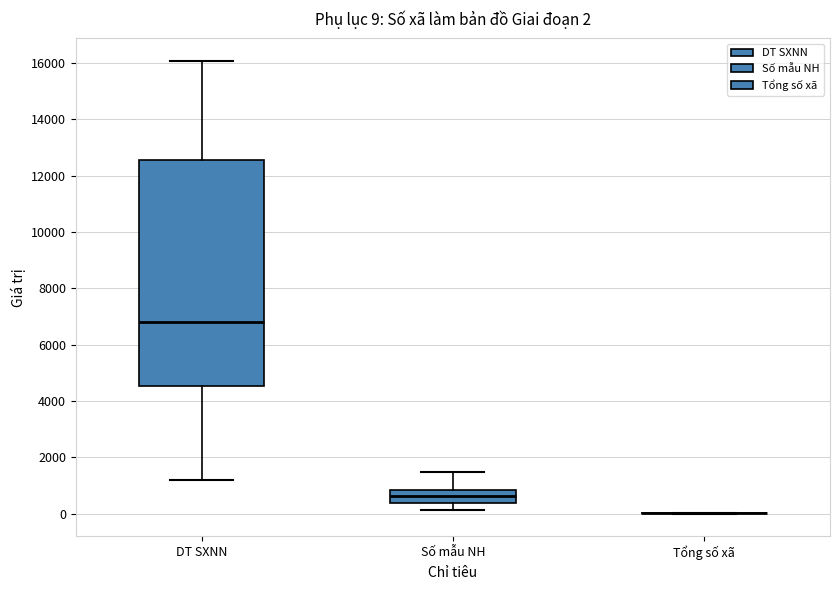

Which box is the tallest, from its lower edge to its upper edge?

DT SXNN